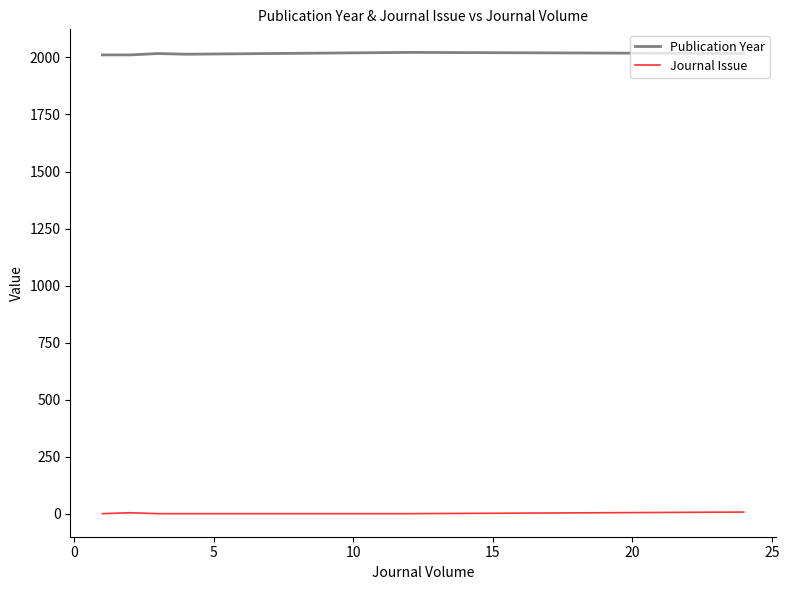

True or false: Journal Issue and Publication Year cross at least once.

False